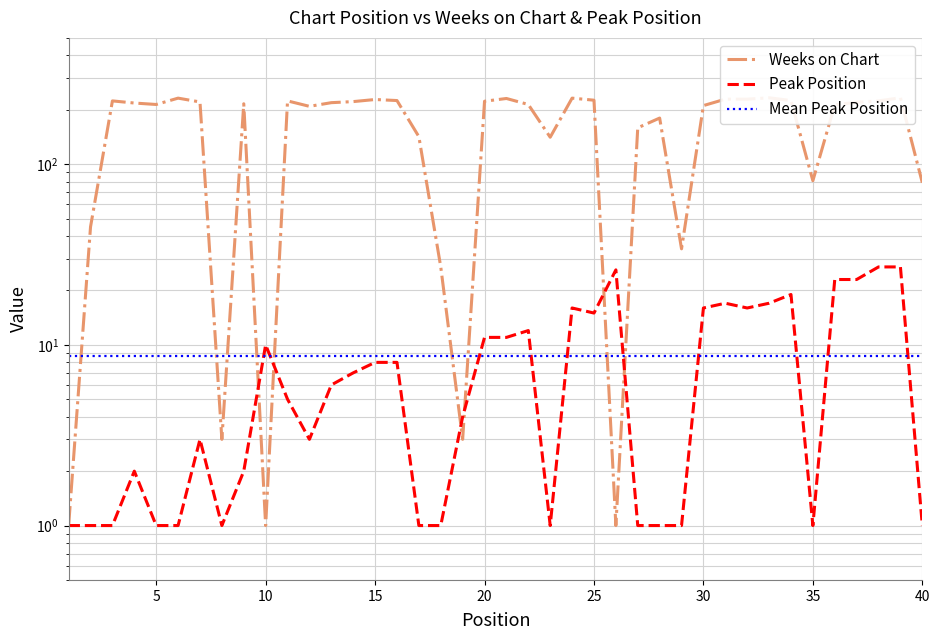

Where do Weeks on Chart and Peak Position first cross each other?

9 and 10